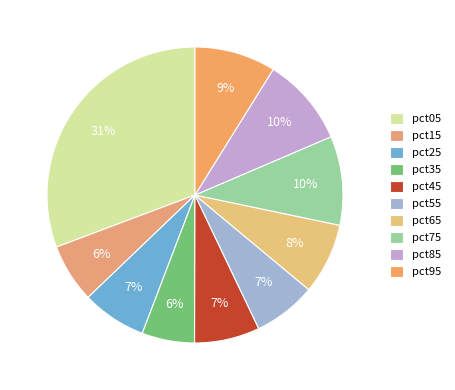

Is the sum of pct15 and pct35 greater than half?

No